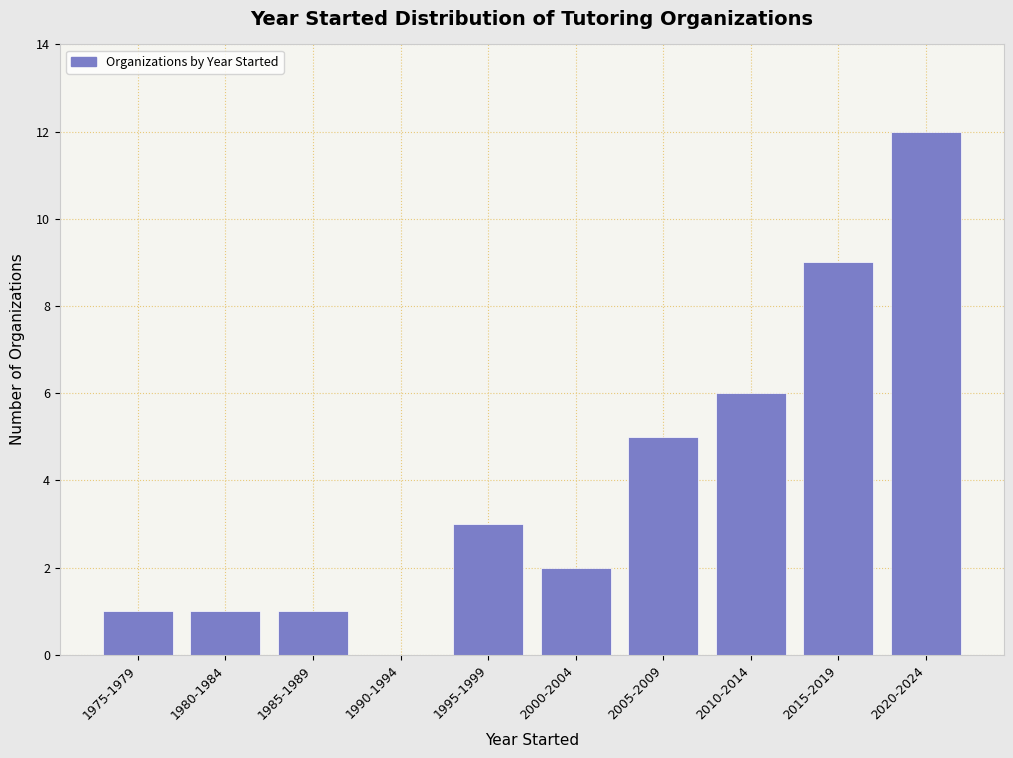

Reading left to right, what are all the values shown in this chart?

1975-1979=1	1980-1984=1	1985-1989=1	1990-1994=0	1995-1999=3	2000-2004=2	2005-2009=5	2010-2014=6	2015-2019=9	2020-2024=12